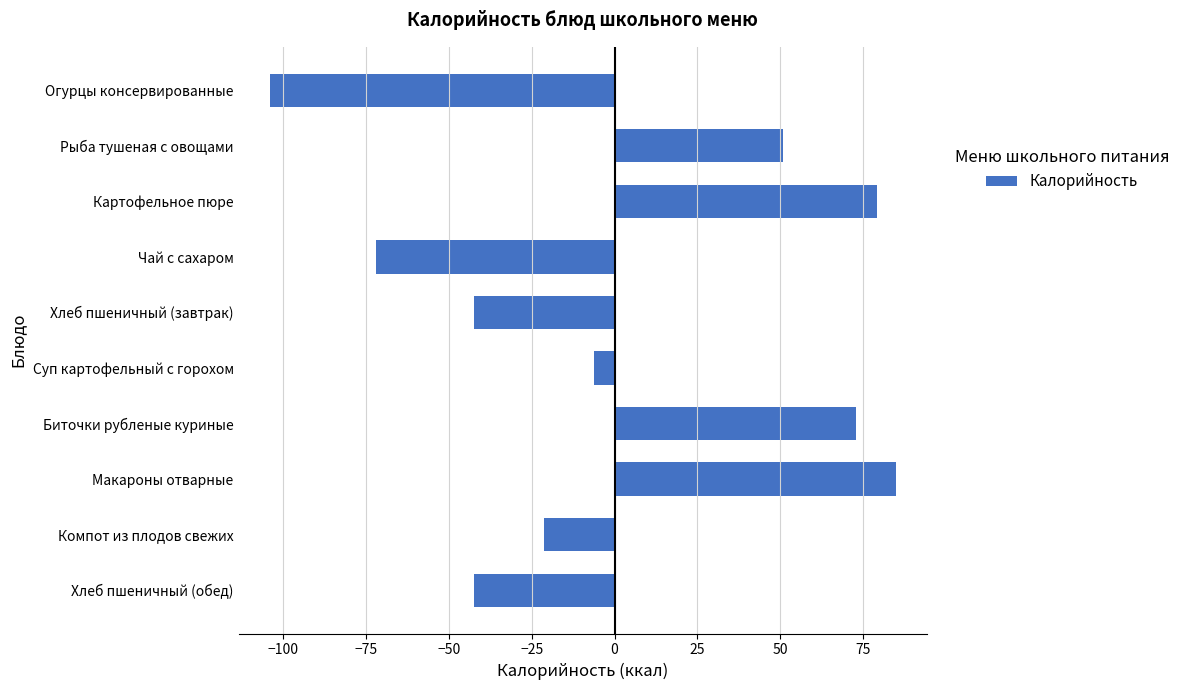

The value at Хлеб пшеничный (обед) is -11.7. True or false?

False